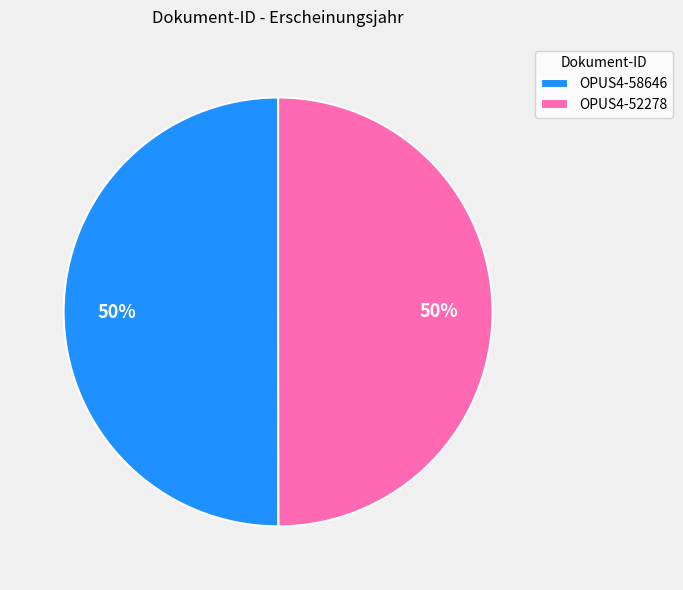

To the nearest percent, what percentage of the pie is OPUS4-52278?

50%